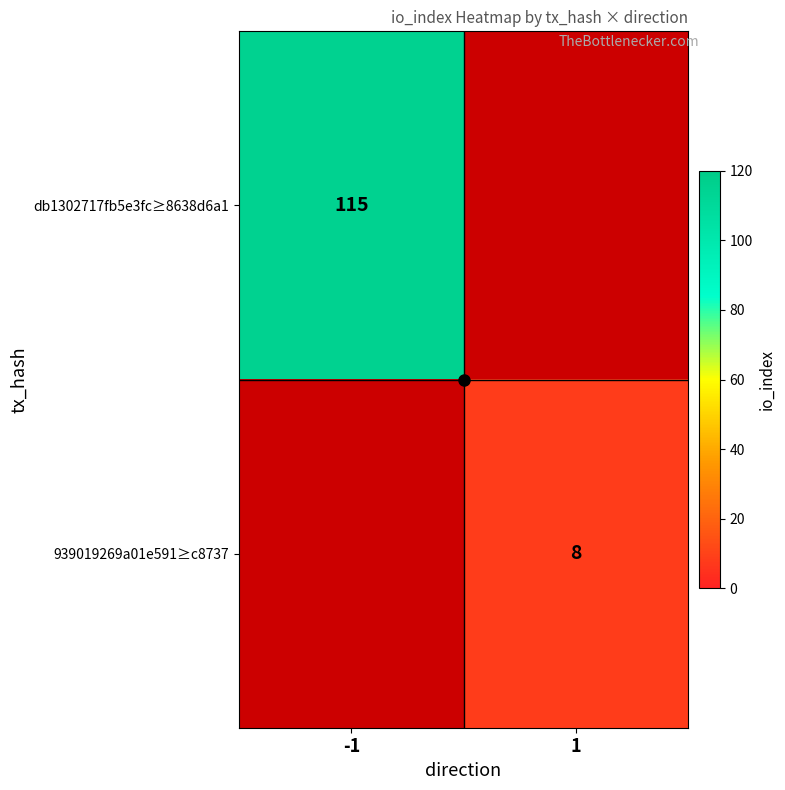

How many categories are shown in the chart?

2